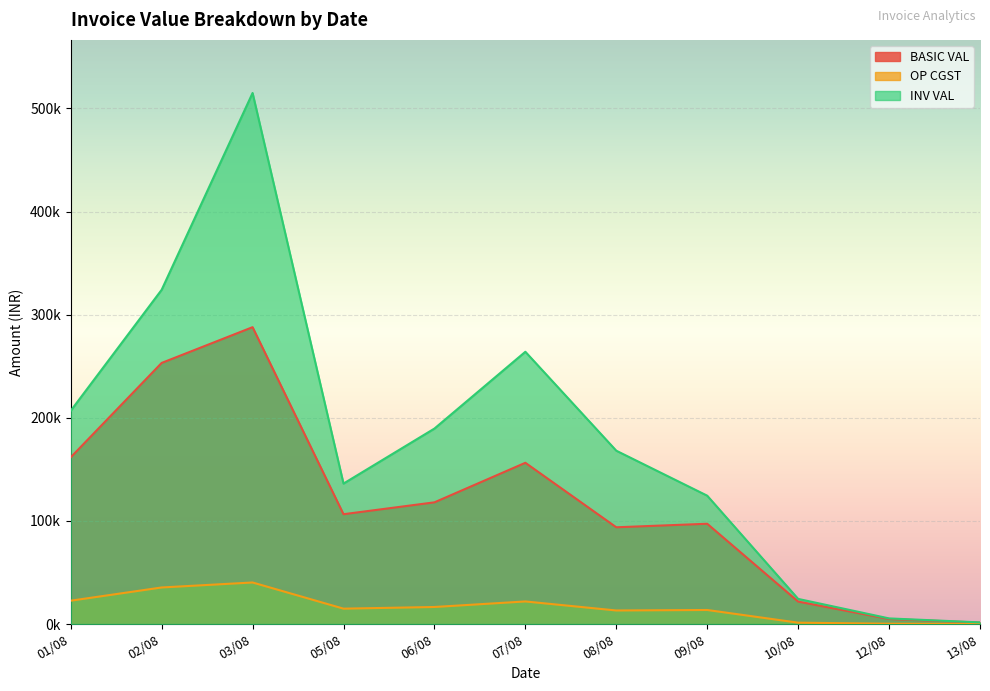

True or false: INV VAL and BASIC VAL cross at least once.

False